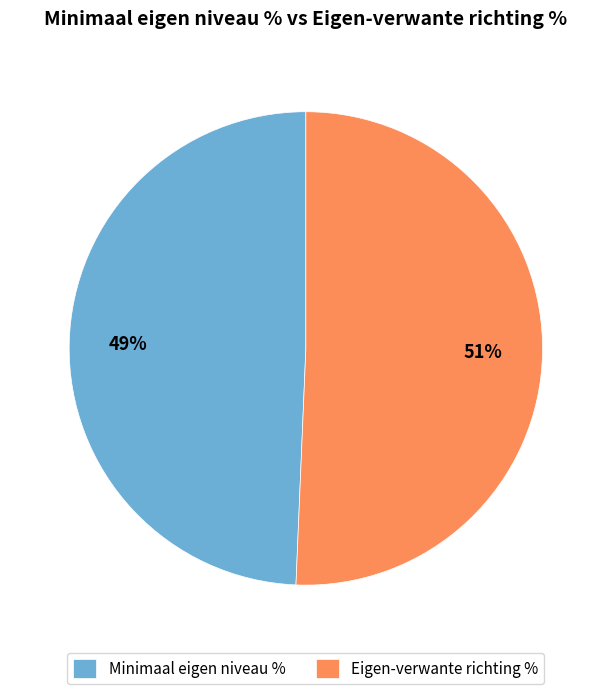

Rank the categories by value from highest to lowest.

Eigen-verwante richting %, Minimaal eigen niveau %